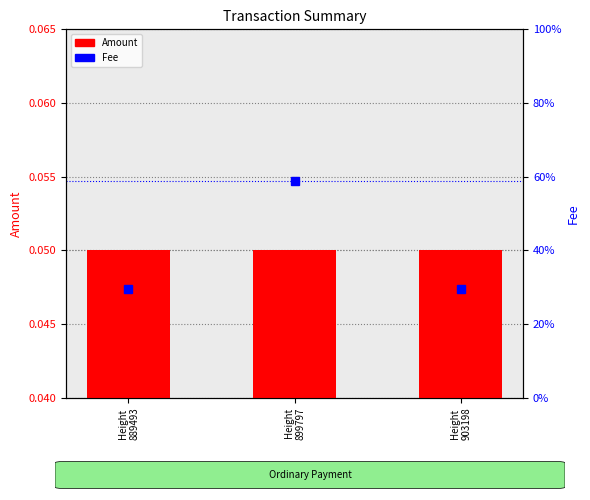

What is the value of the Amount bar at the 2nd from the left?

0.1